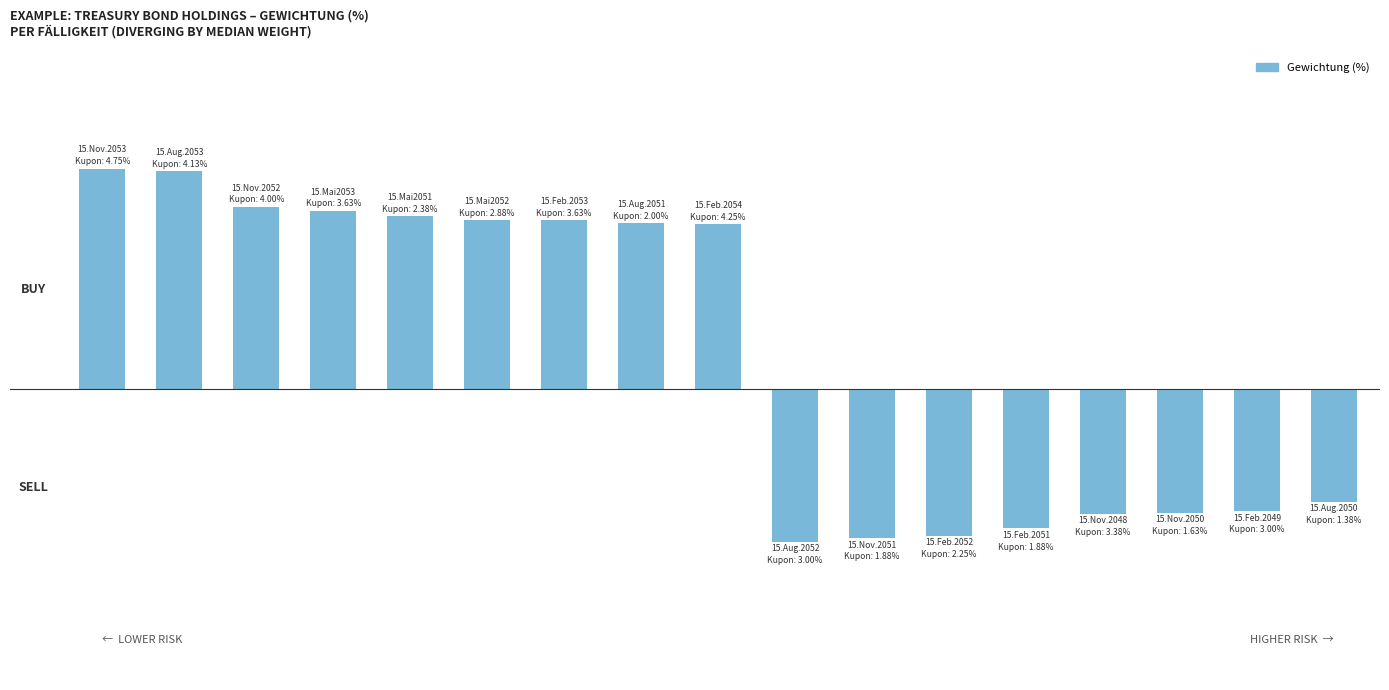

Reading left to right, what are all the values shown in this chart?

0=4.9	1=4.9	2=4.1	3=4.0	4=3.9	5=3.8	6=3.8	7=3.7	8=3.7	9=-3.4	10=-3.3	11=-3.3	12=-3.1	13=-2.8	14=-2.8	15=-2.7	16=-2.5